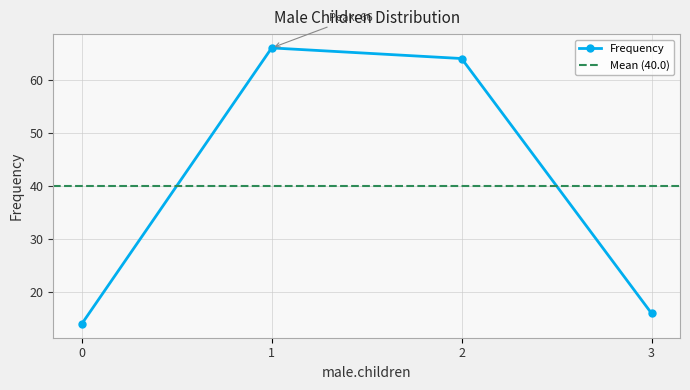

Reading left to right, what are all the values shown in this chart?

14	66	64	16